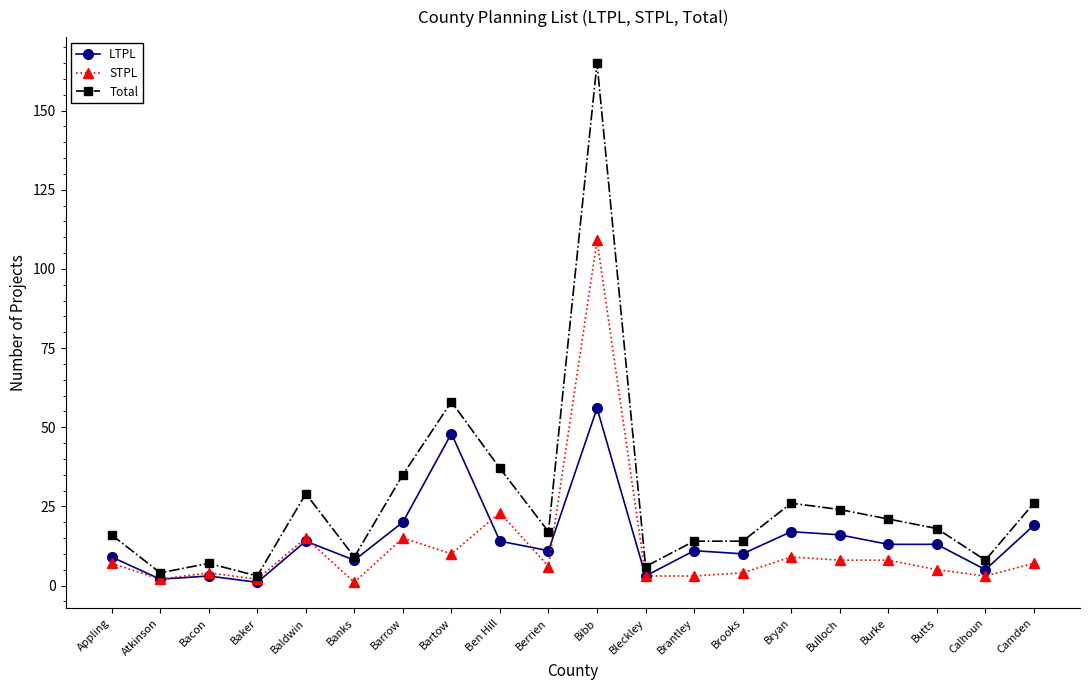

Does the chart have visible grid lines?

No